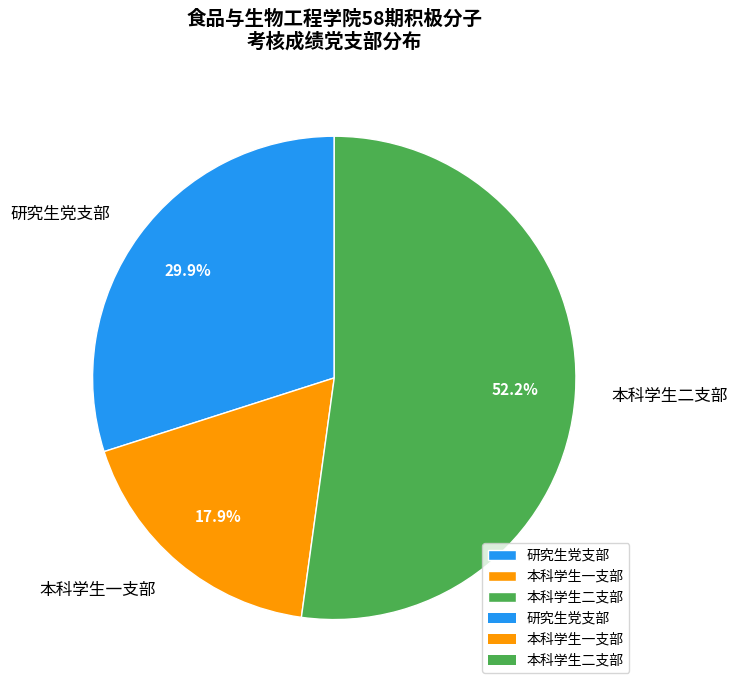

What portion of the pie excludes 本科学生二支部?

47.8%